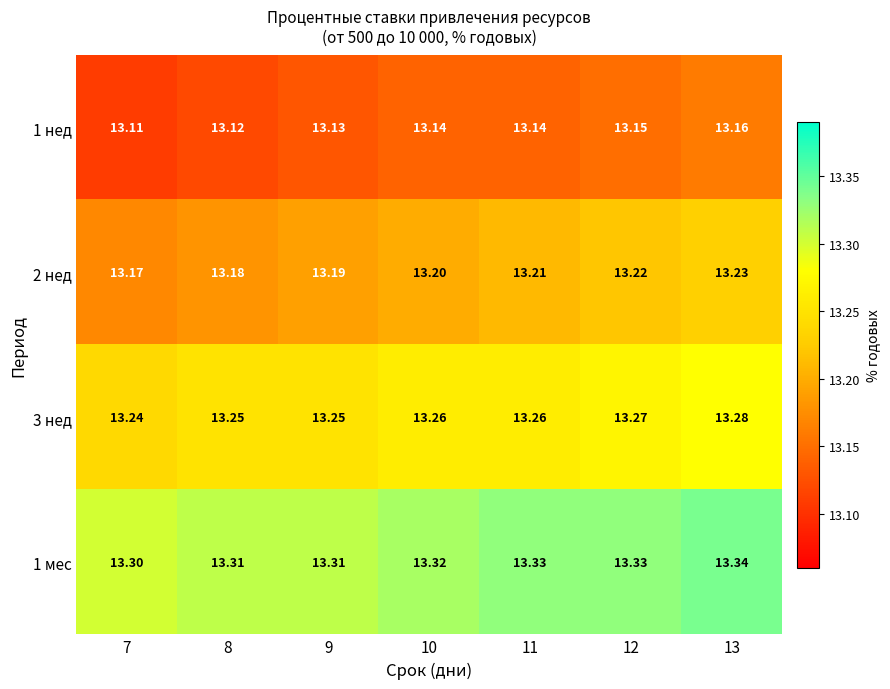

How many distinct data groups are displayed?

4